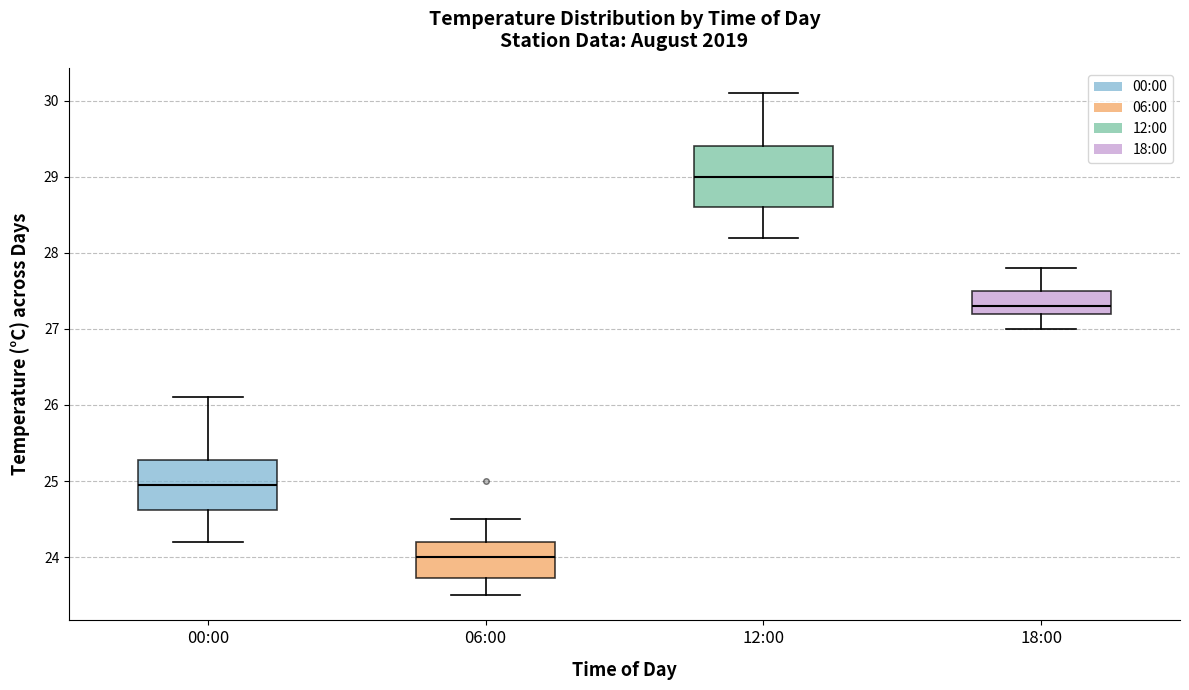

Comparing the boxes themselves (not the whiskers), which one is the tallest?

12:00